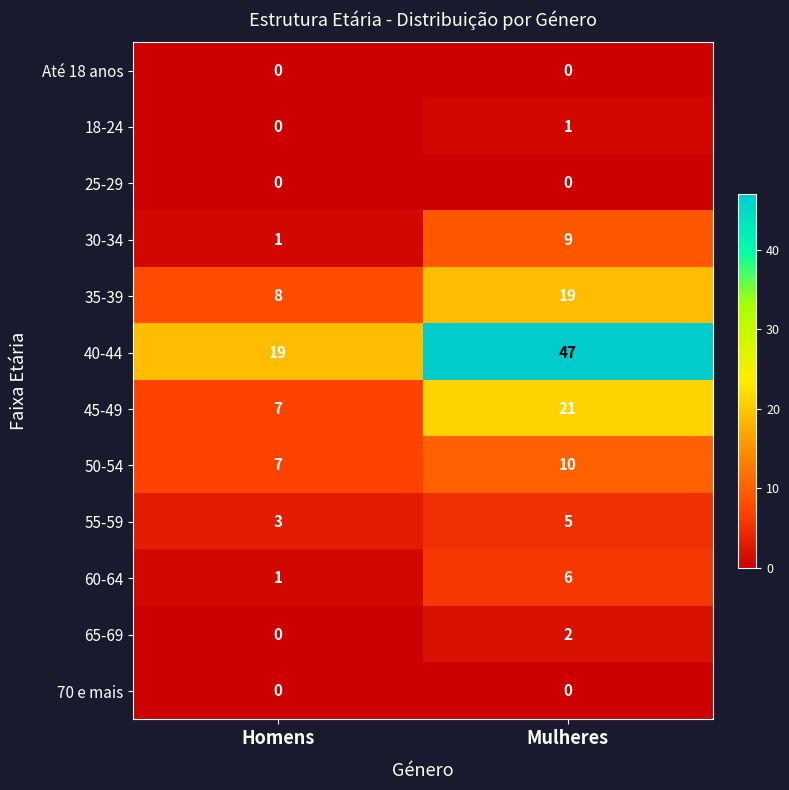

At which category is the sum across all series the highest?

Mulheres